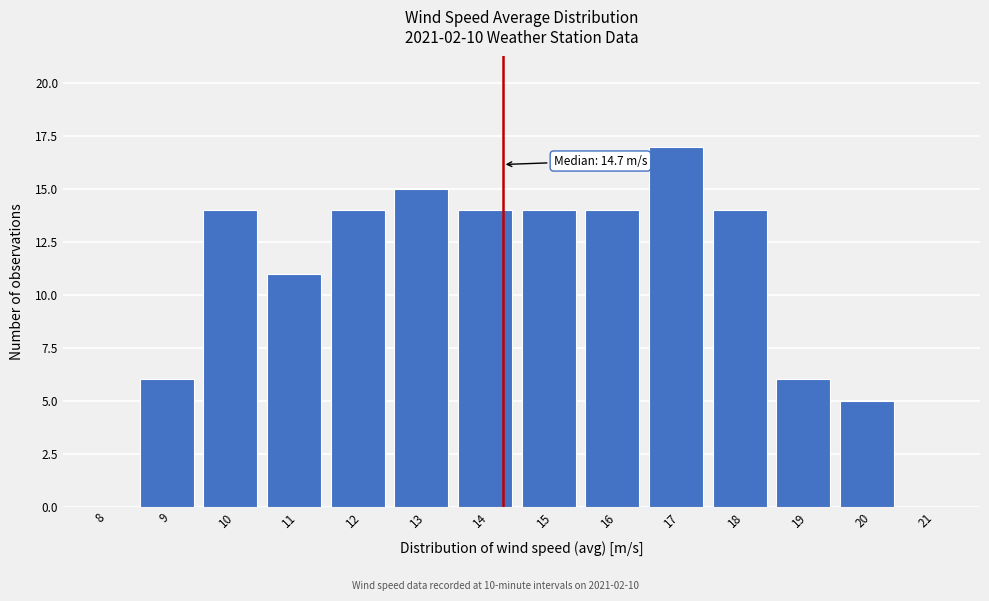

Reading right to left, what are all the values shown in this chart?

21=0	20=5	19=6	18=14	17=17	16=14	15=14	14=14	13=15	12=14	11=11	10=14	9=6	8=0